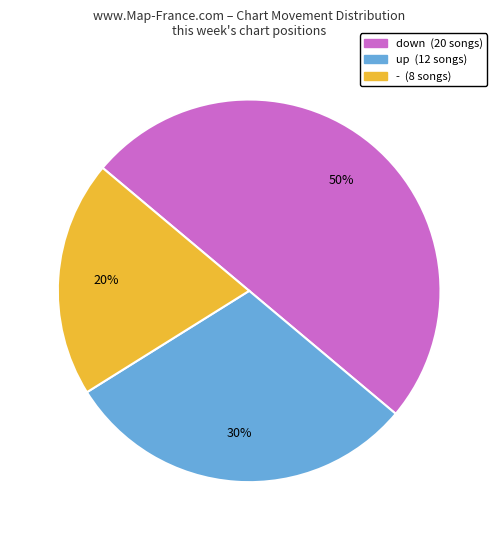

The down slice represents 42% of the pie. True or false?

False